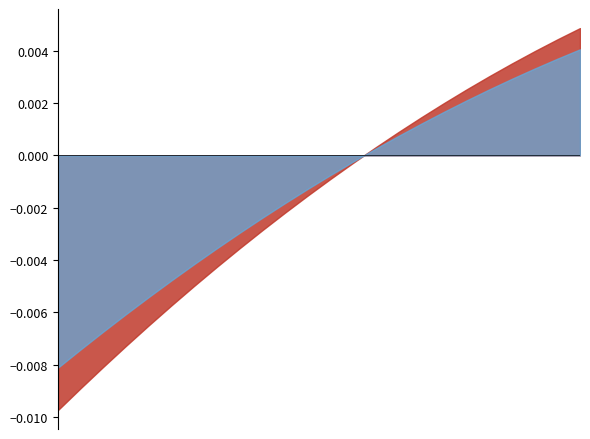

Between 02/28/2015 and Future, which is larger?

02/28/2015